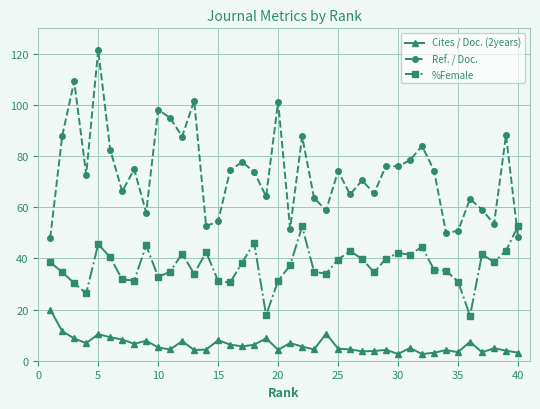

What is the sum of all Cites / Doc. (2years) values?

246.3